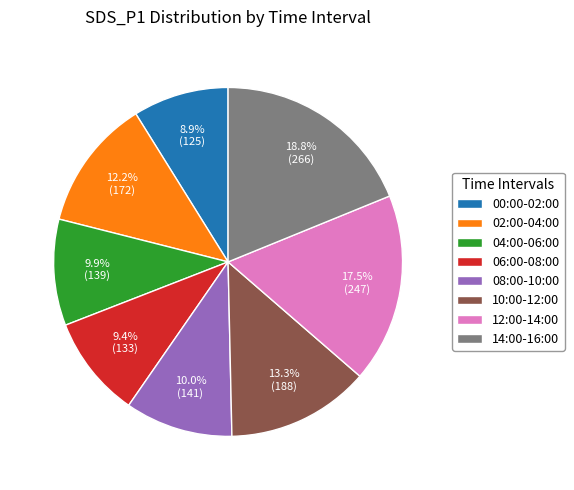

True or false: 08:00-10:00 accounts for 10% of the total.

True